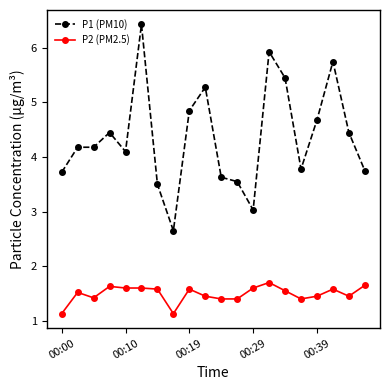

True or false: P1 (PM10) has more than 0 points higher than both neighbors.

True